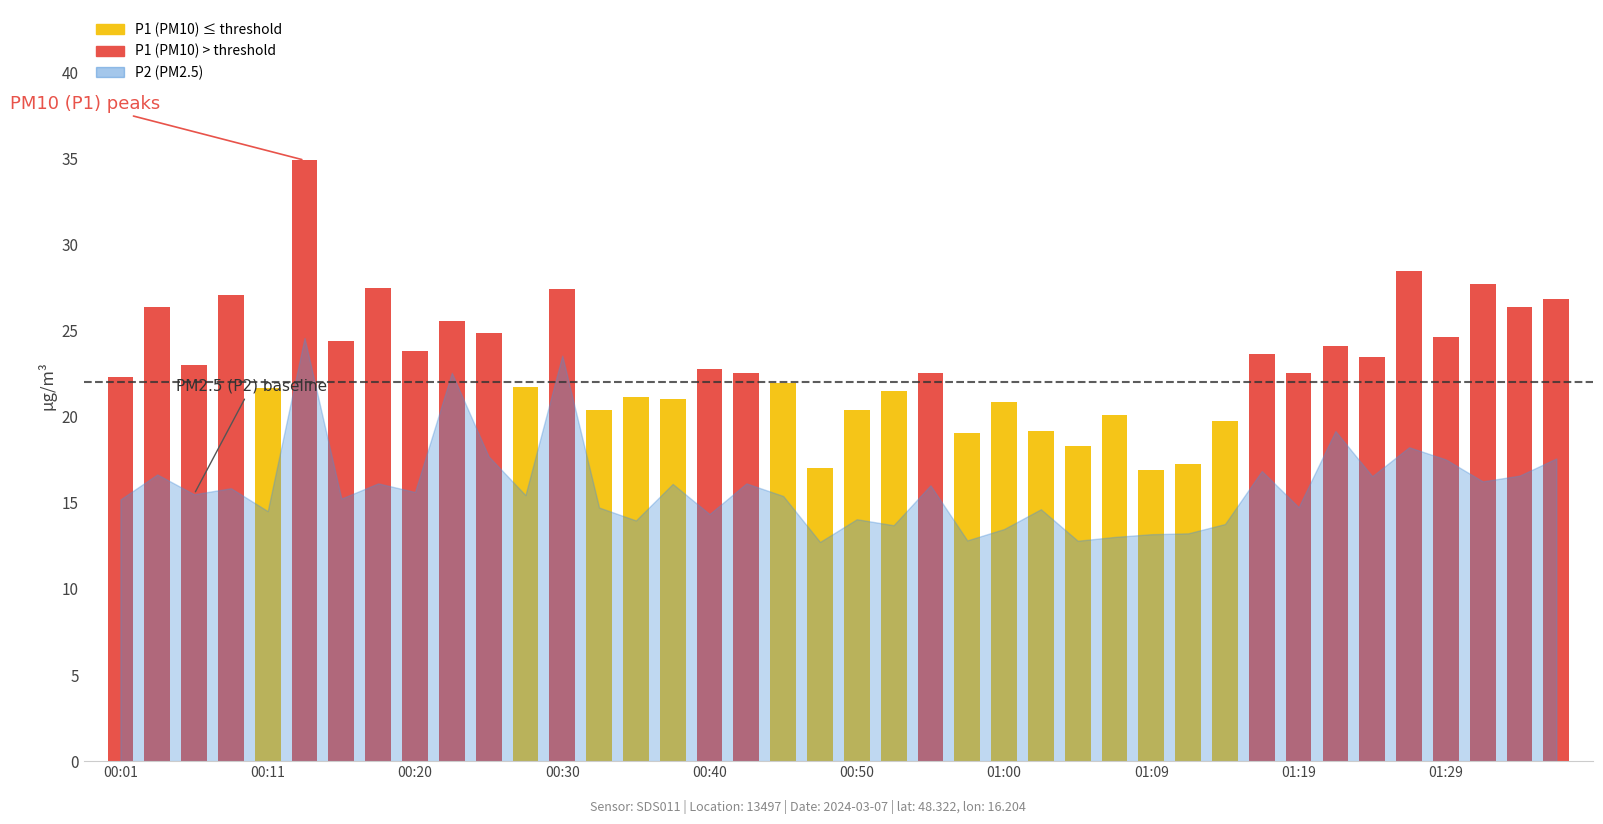

What is the difference between the highest and lowest values at 00:11?

7.1